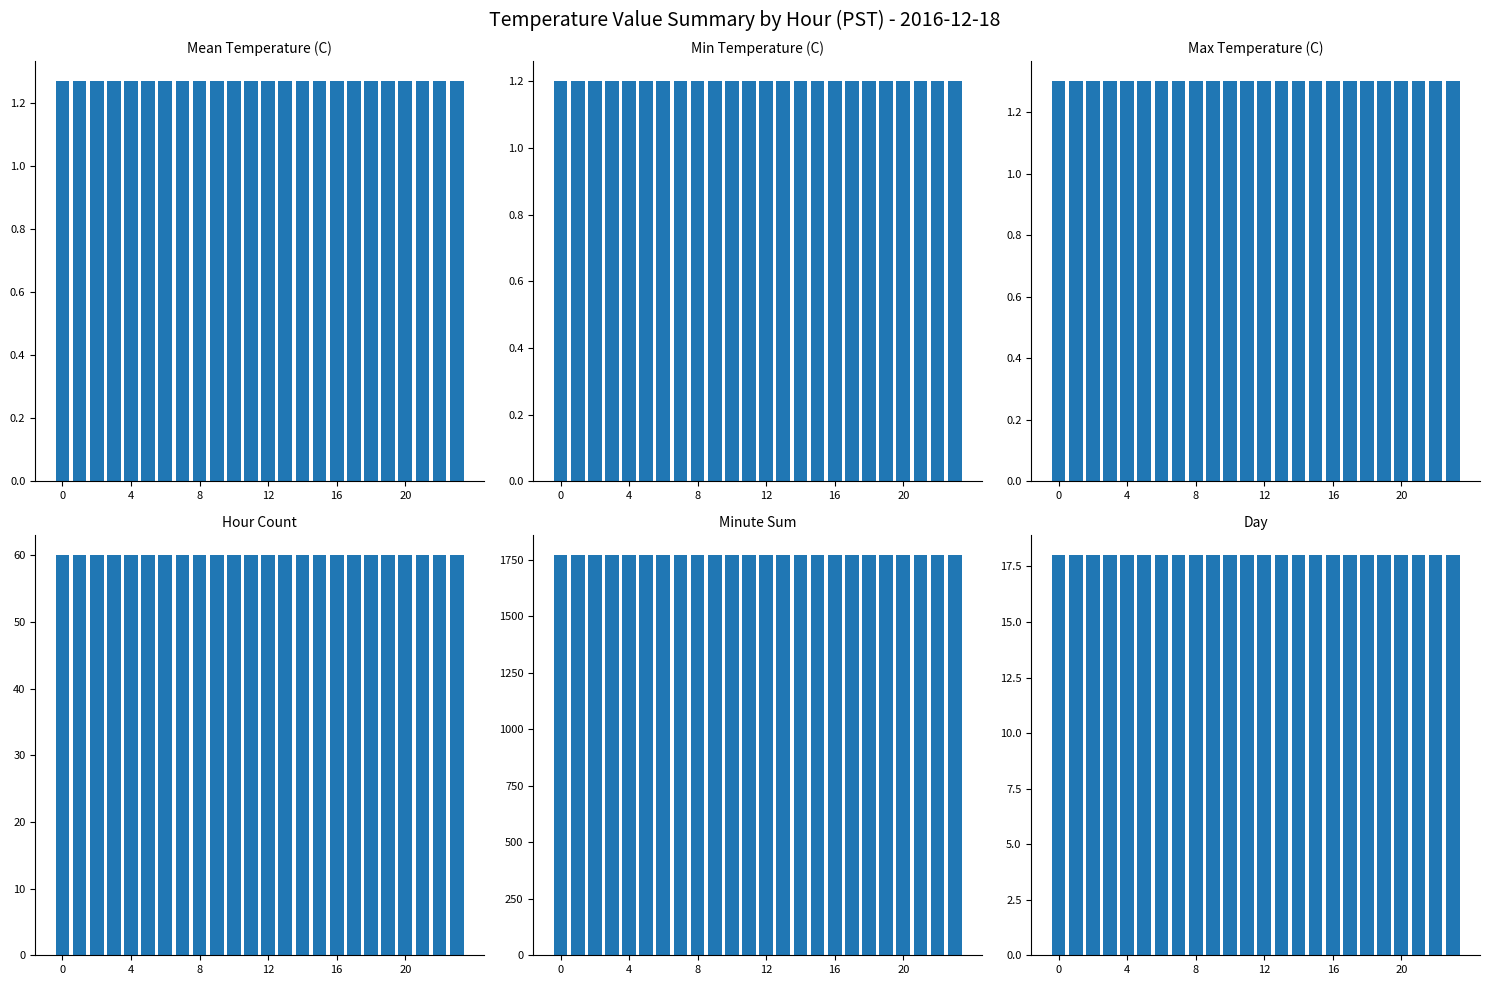

The Minute Sum series shows 1228.5 at 19. True or false?

False